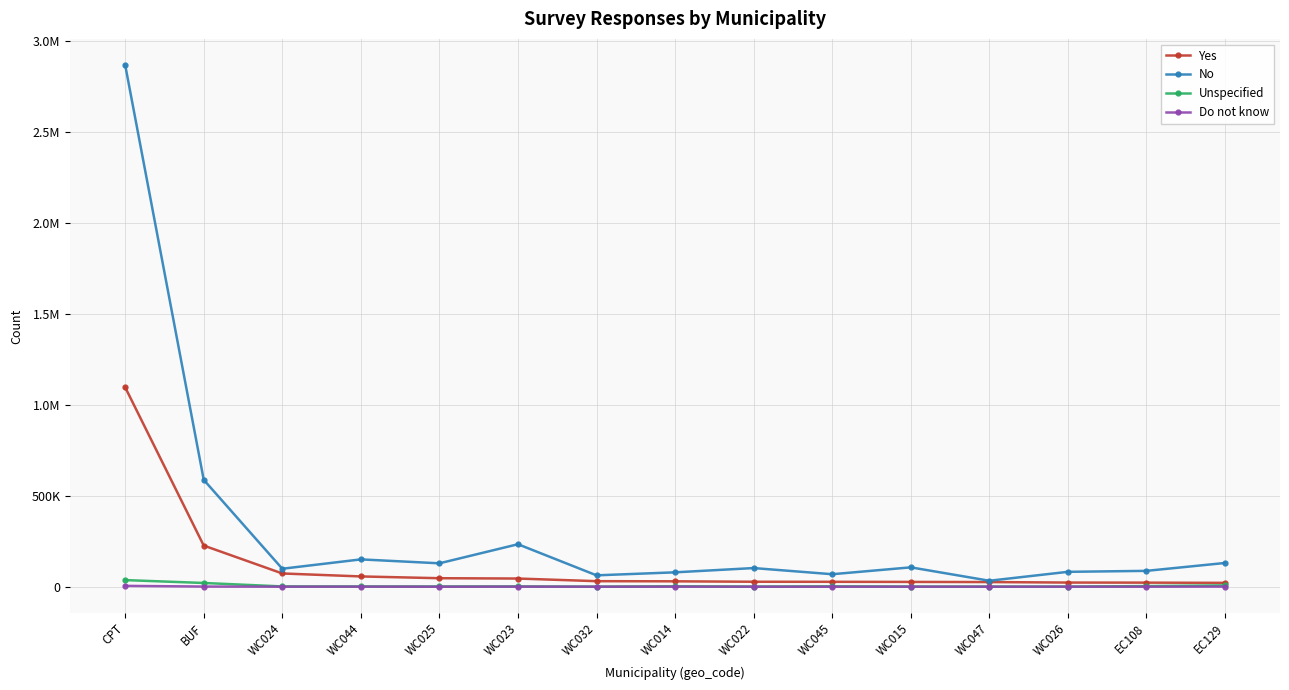

What is the difference between the second highest and second lowest values in the Yes series?

203772.1